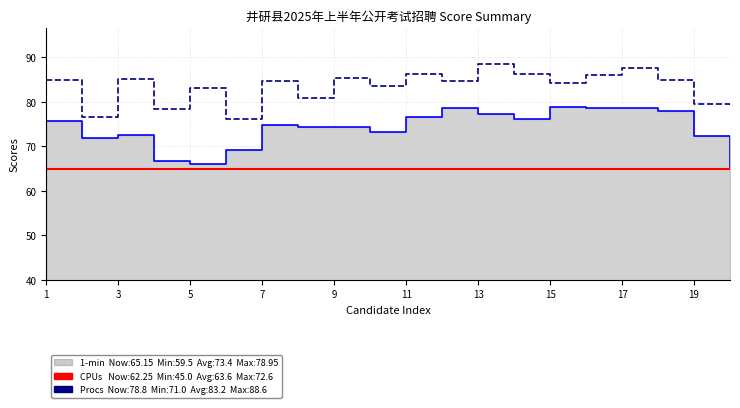

What is the maximum value shown in the chart?

88.6